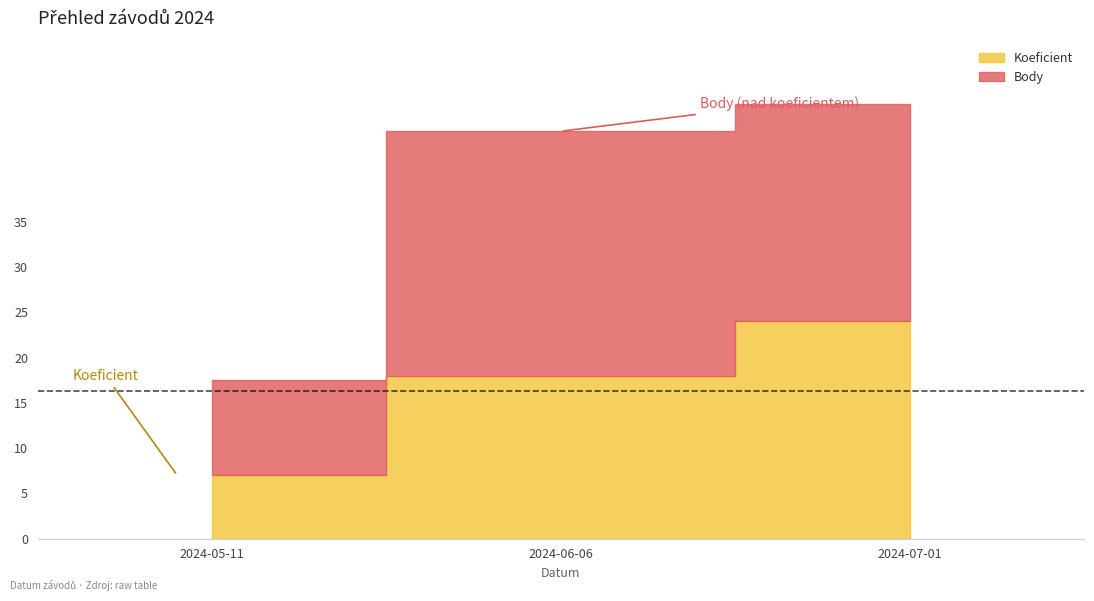

What position from the right is 2024-06-06?

2